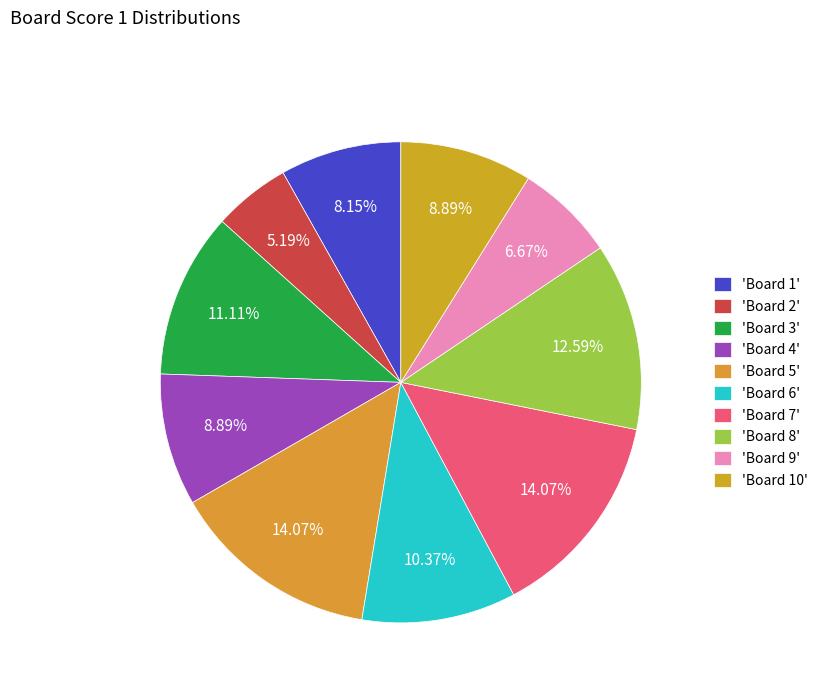

Count the number of slices in the pie.

10